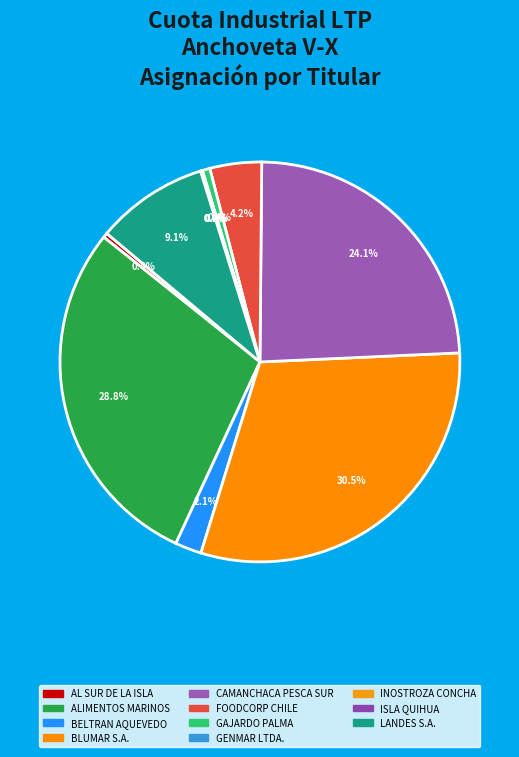

Which category has the biggest portion of the pie?

BLUMAR S.A.